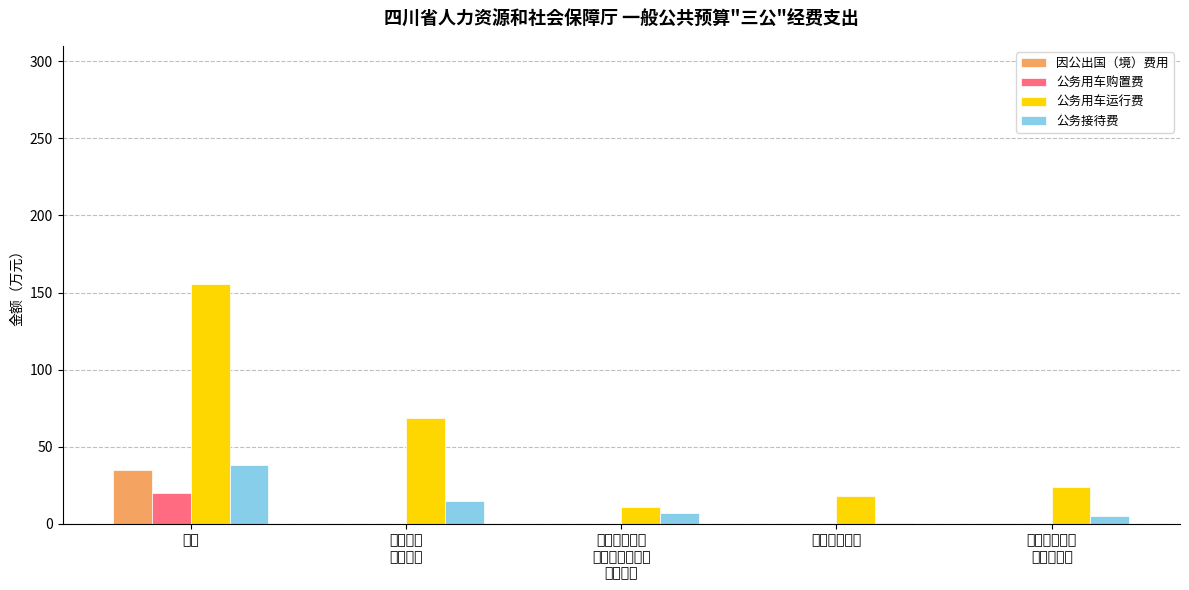

Which category has the highest value in the 因公出国（境）费用 series?

合计